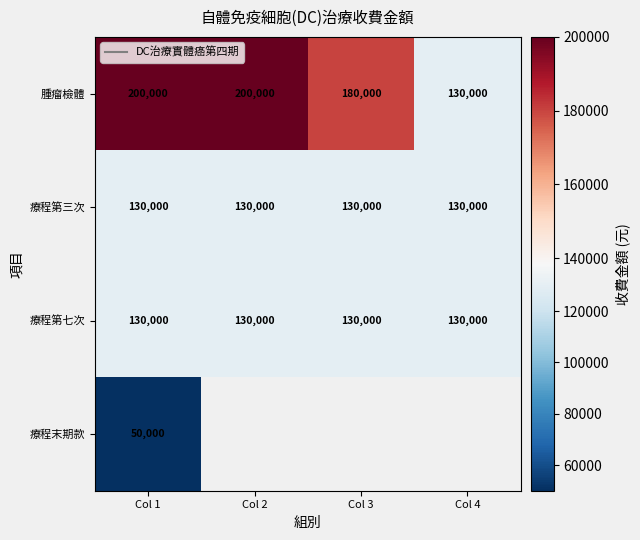

What is the approximate value of 療程第三次 at Col 4?

130000